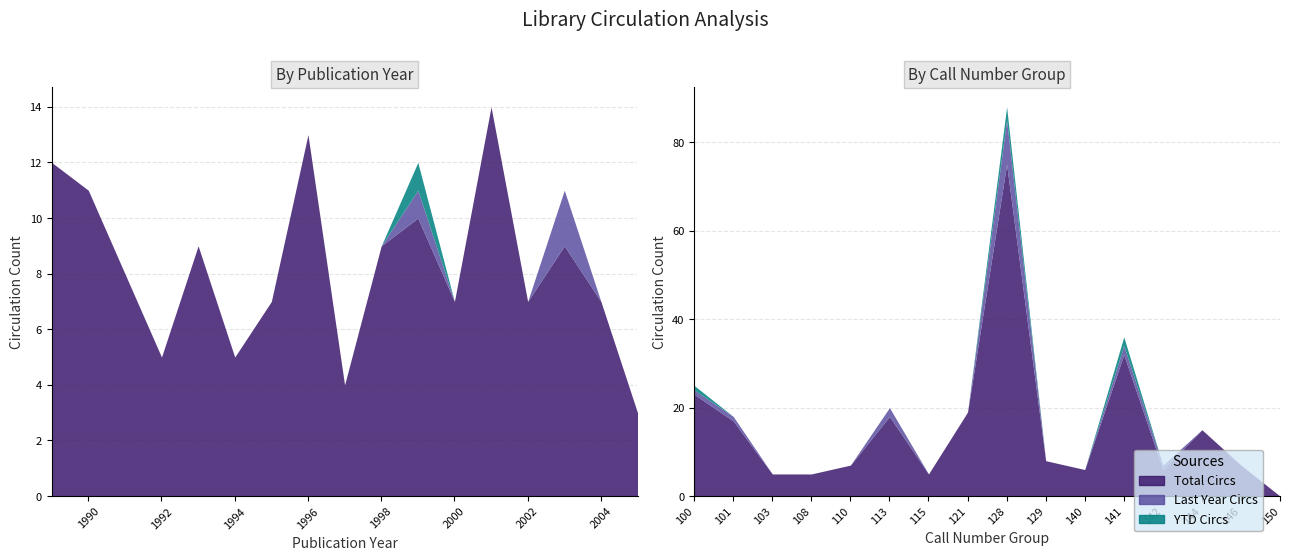

What is the total value across all series at 2004?

7